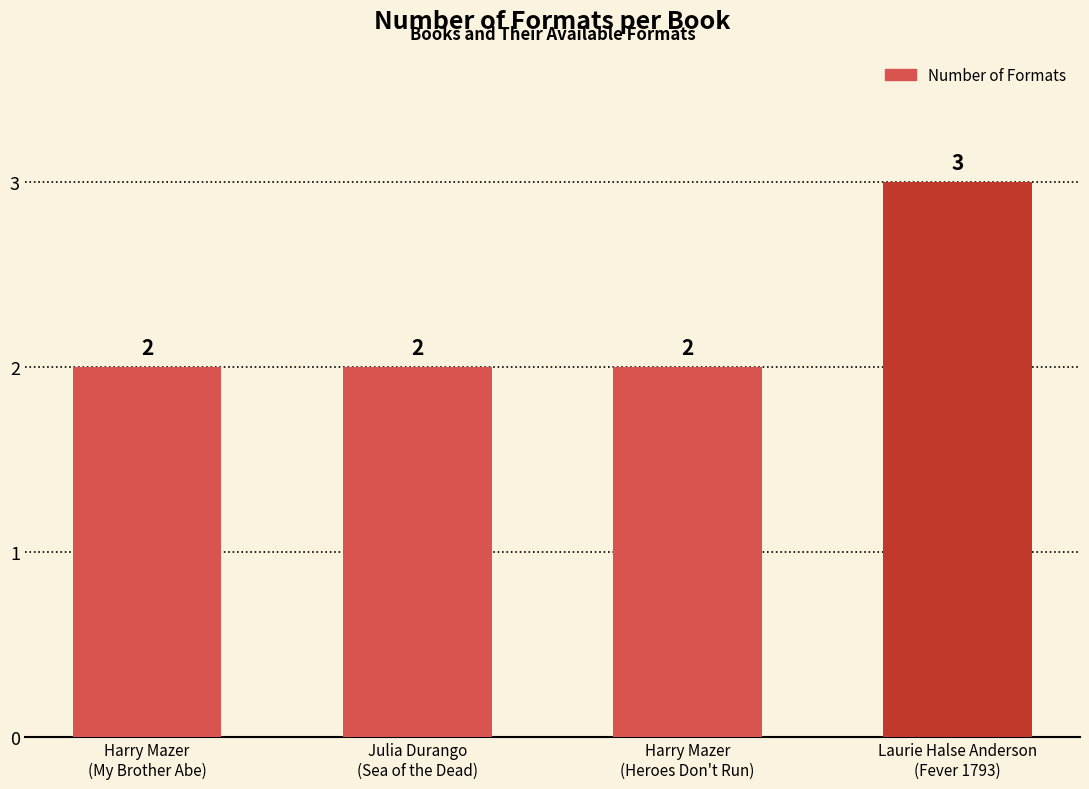

Is it true that the value at Harry Mazer
(My Brother Abe) is 2?

True